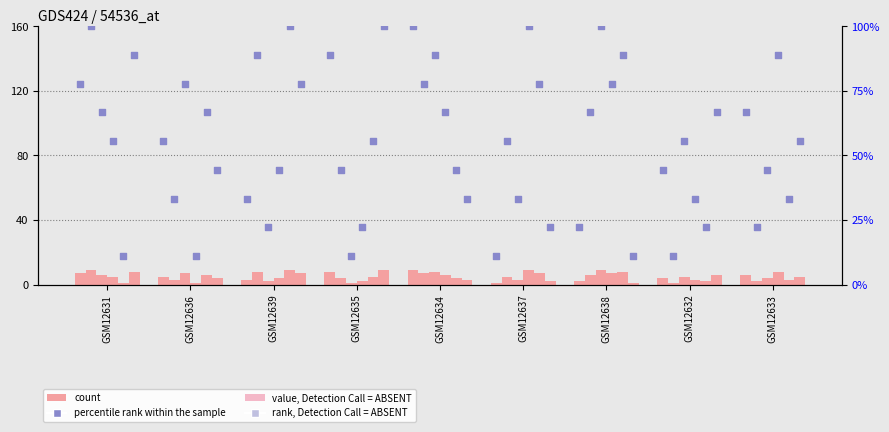

Is the value of percentile rank within the sample at GSM12635 greater than the value of count at GSM12636?

Yes